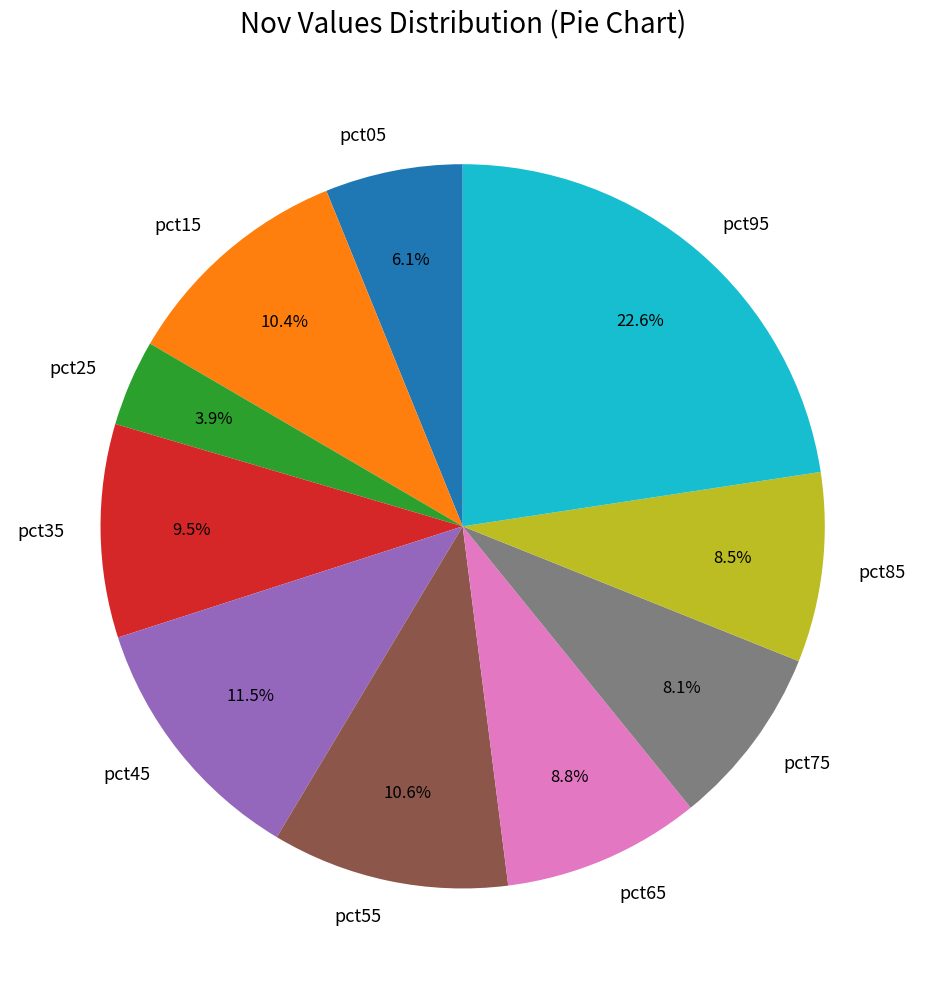

How many slices are in this pie chart?

10